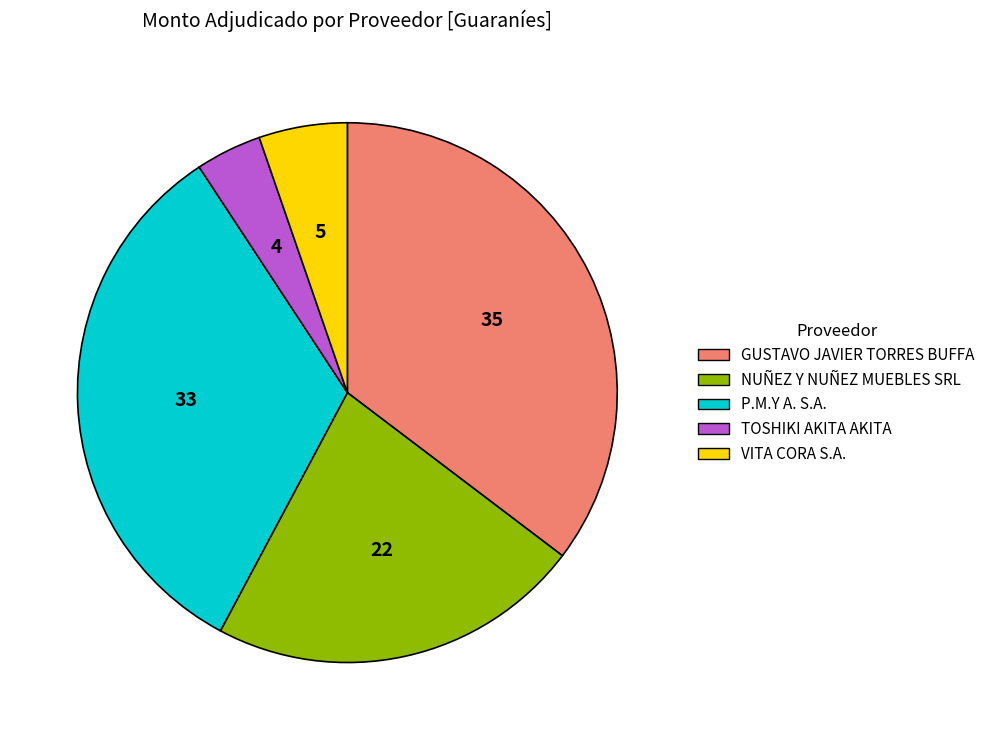

Do P.M.Y A. S.A. and GUSTAVO JAVIER TORRES BUFFA together represent more than half of the pie?

Yes